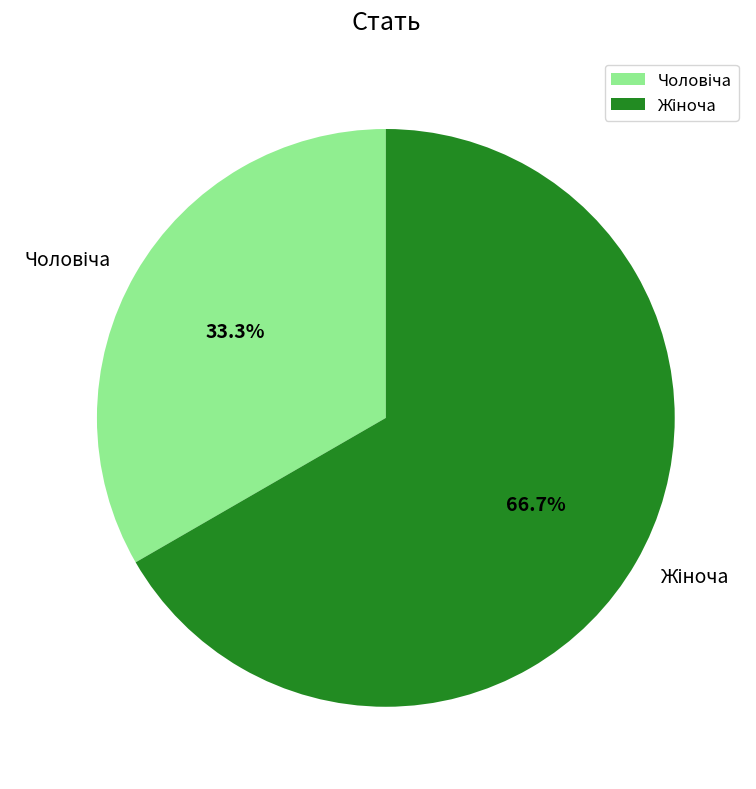

What percentage is the Чоловіча slice, to the nearest percent?

33%